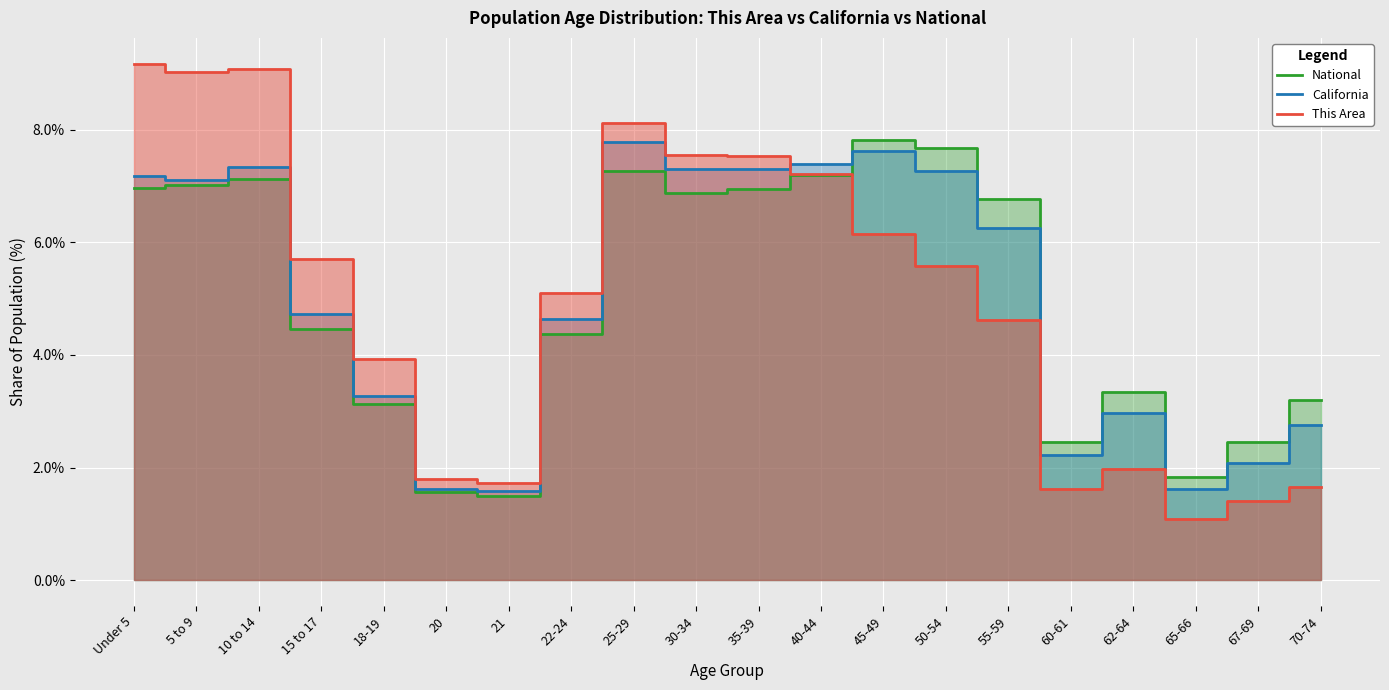

What is the sum of all National values?

100.0